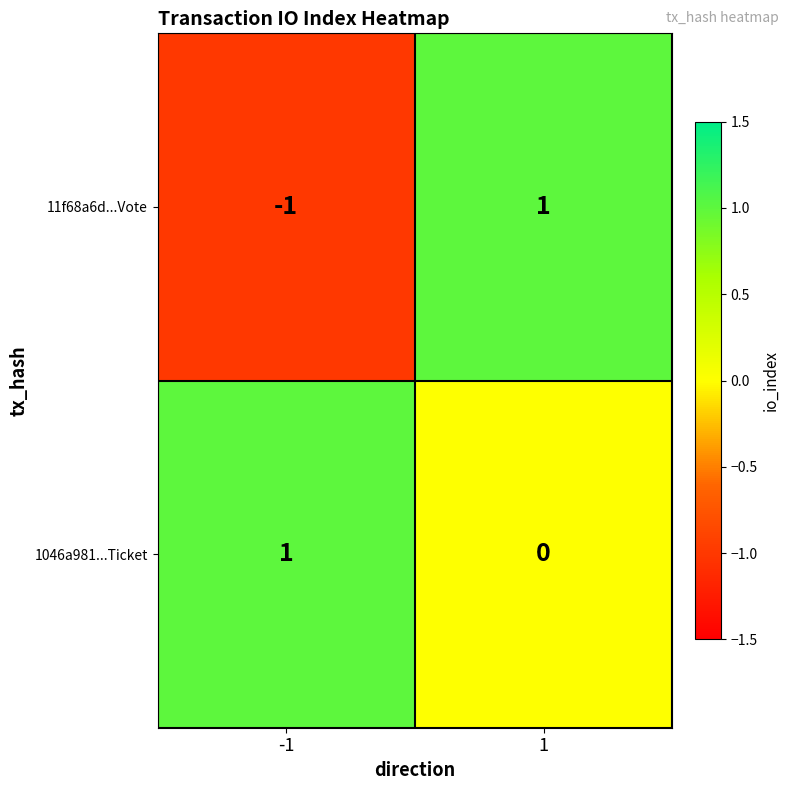

At which category is the sum across all series the highest?

1